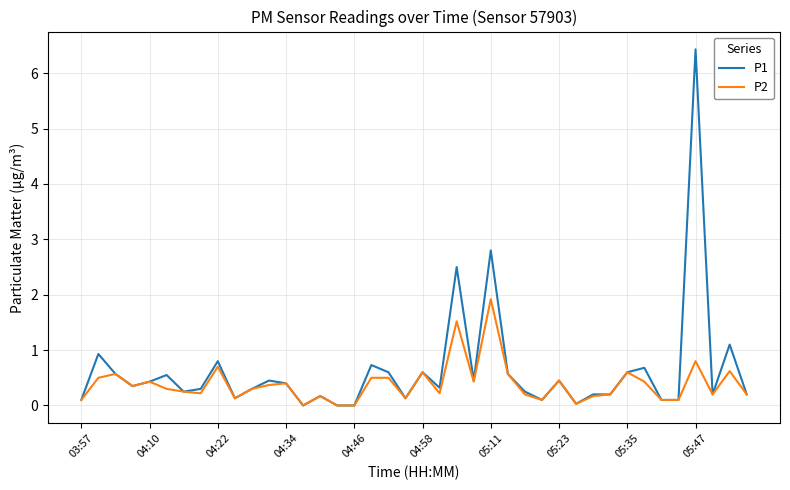

What is the greatest value displayed?

6.4